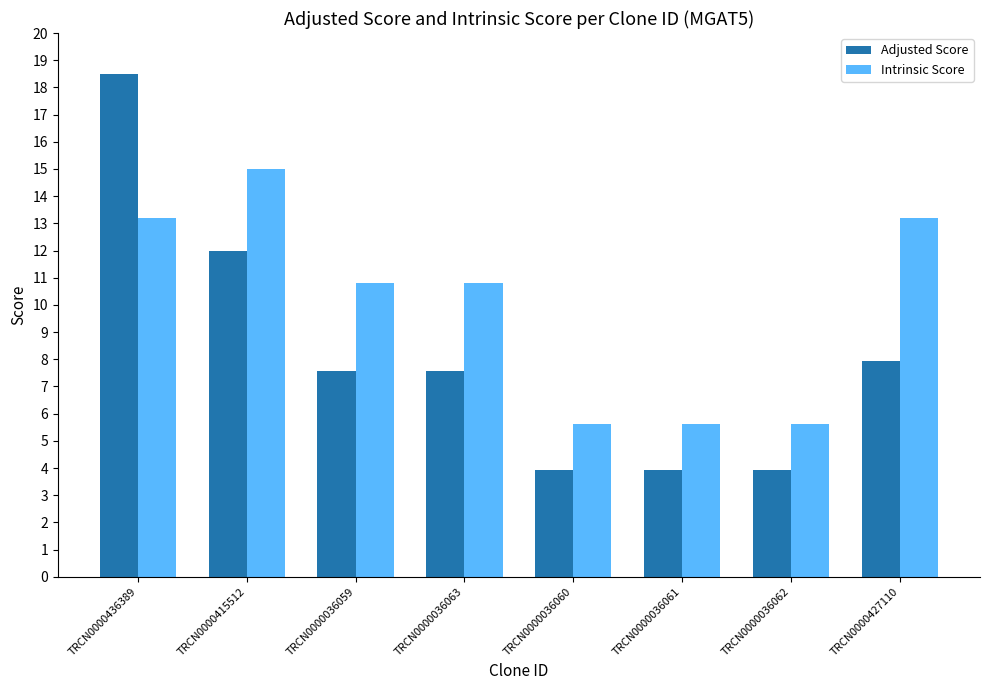

The value of Adjusted Score at TRCN0000036063 is 7.6. True or false?

True